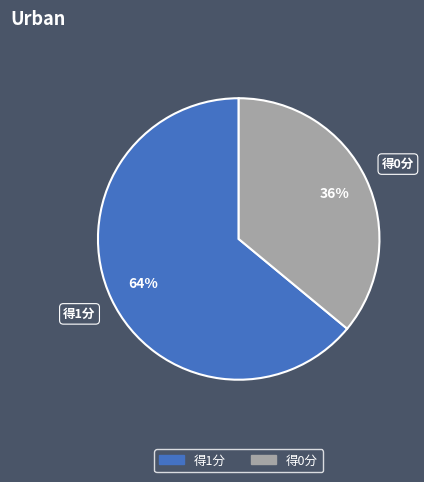

Is there a majority slice in this chart?

Yes